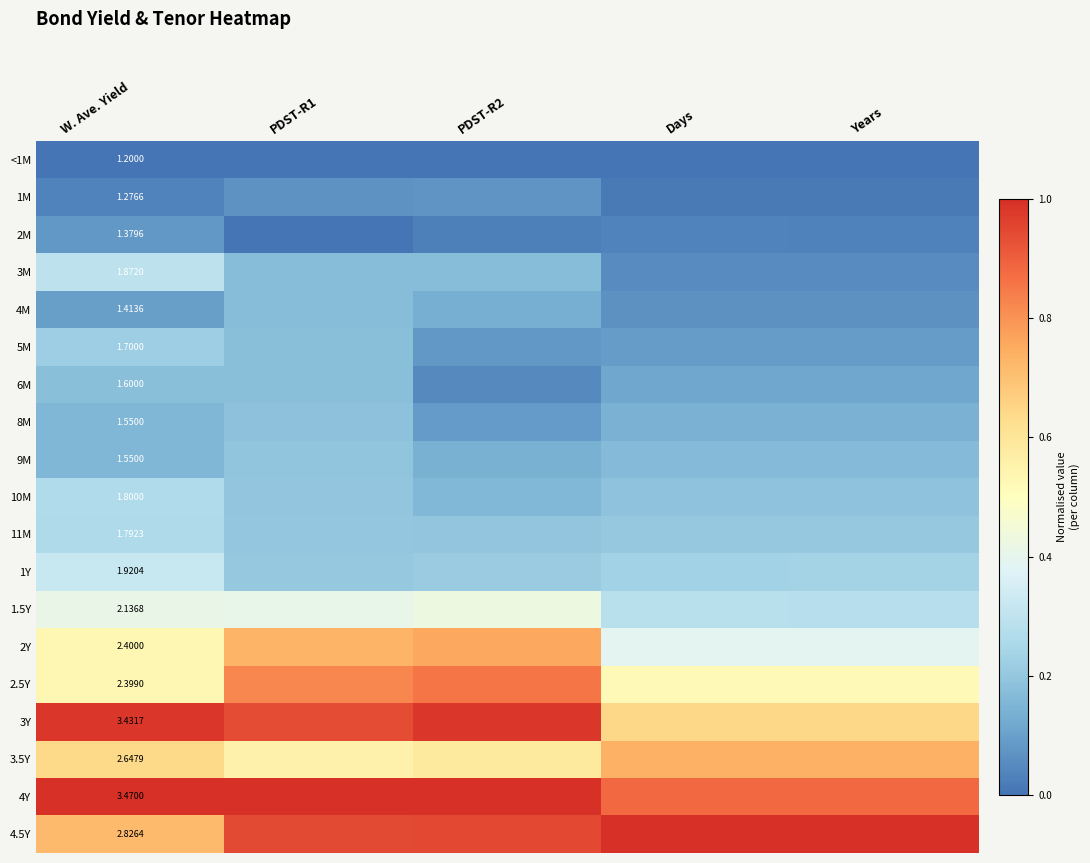

What is the approximate value of 1Y at Years?

0.2